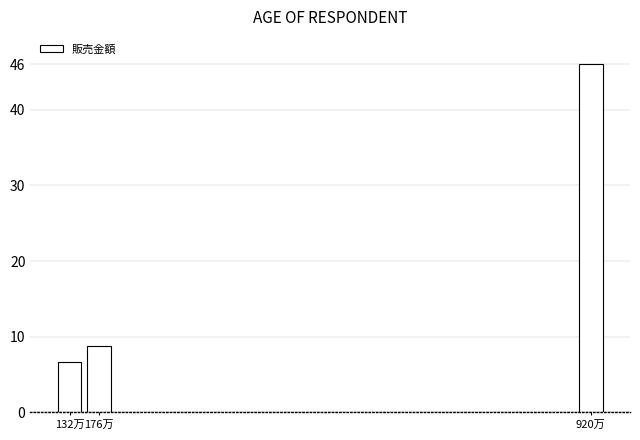

Reading right to left, list all the values displayed in this chart.

46.0	8.8	6.6